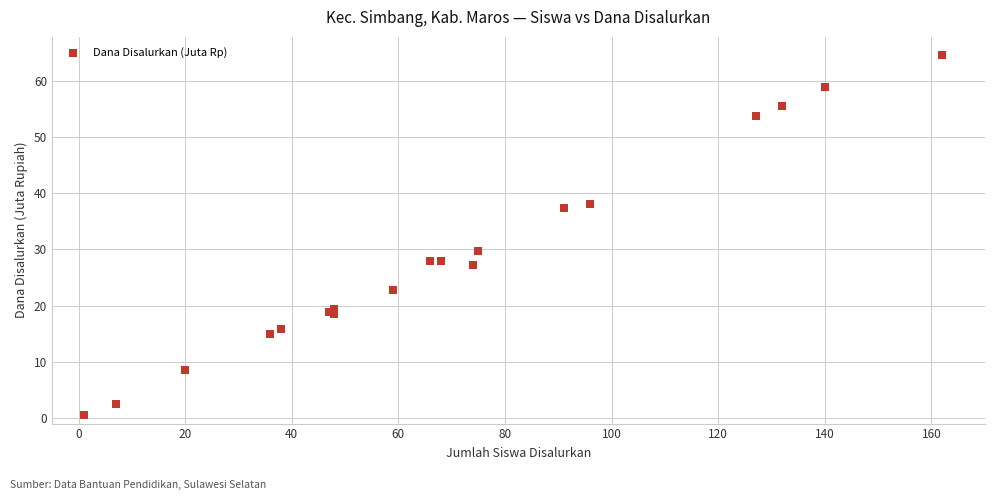

What Y value in the scatter plot is closest to 32?

29.7